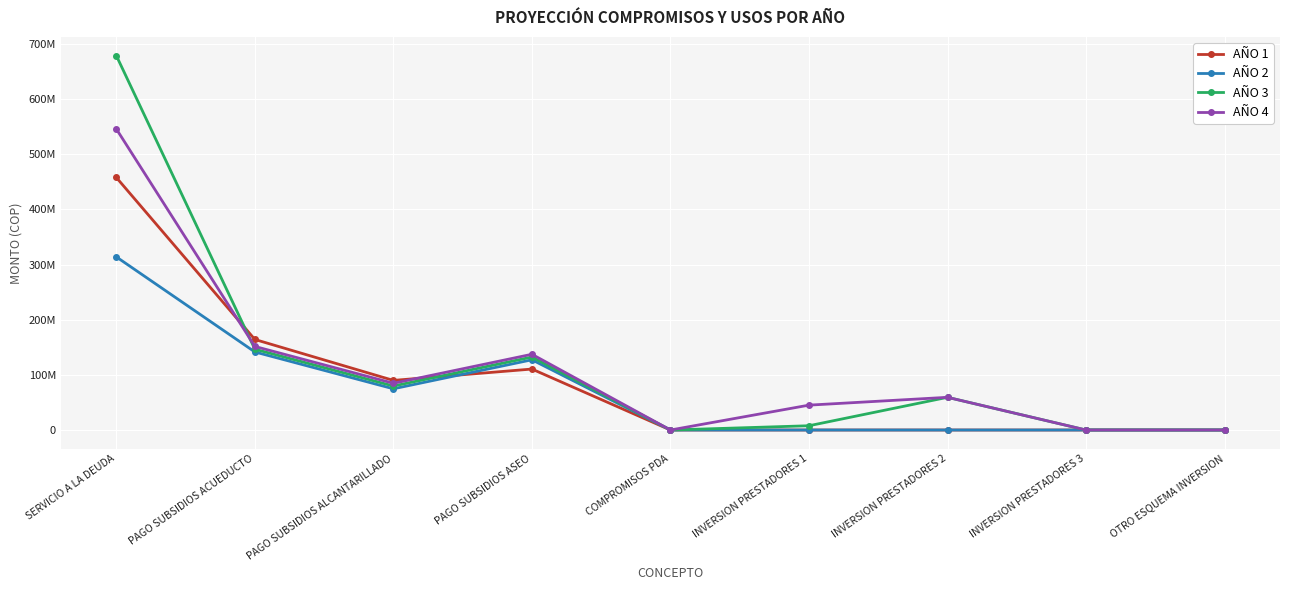

At which label does AÑO 4 reach its minimum?

COMPROMISOS PDA